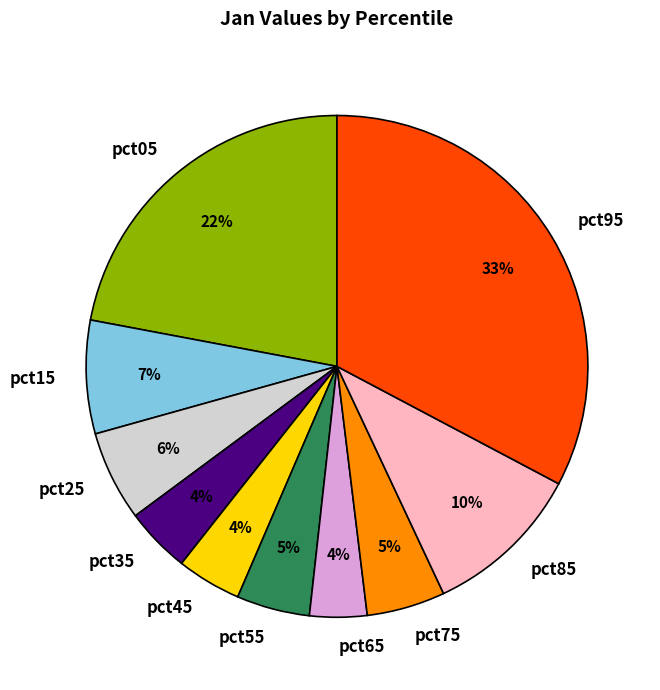

To the nearest percent, what is the difference between the largest and smallest slice percentages?

29%